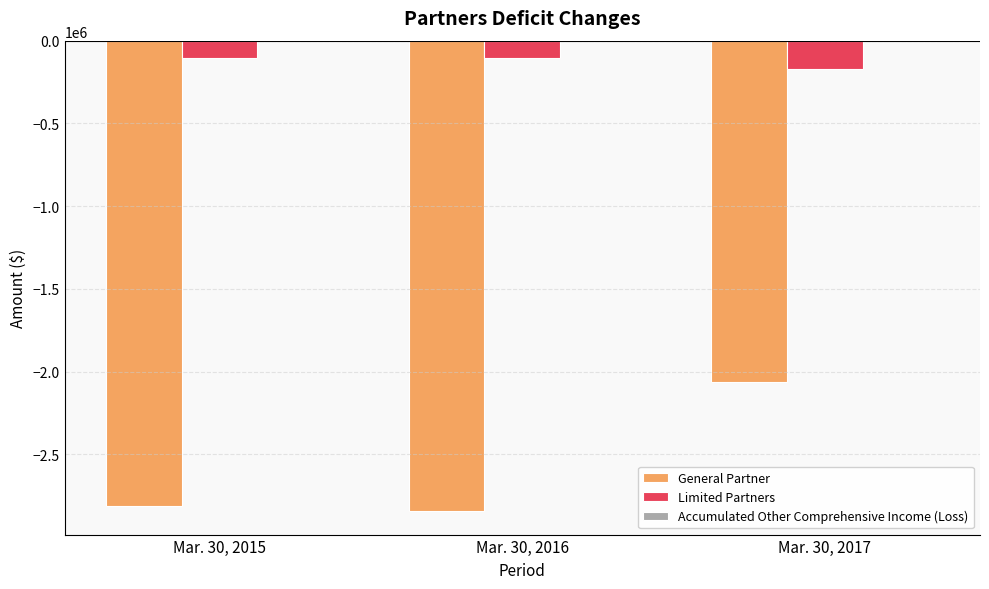

What is the sum of all Limited Partners values?

-385982